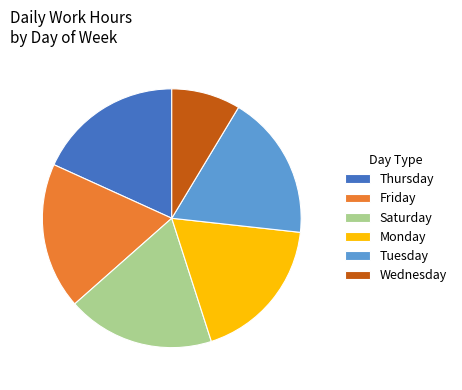

Which category has the smallest portion of the pie?

Wednesday